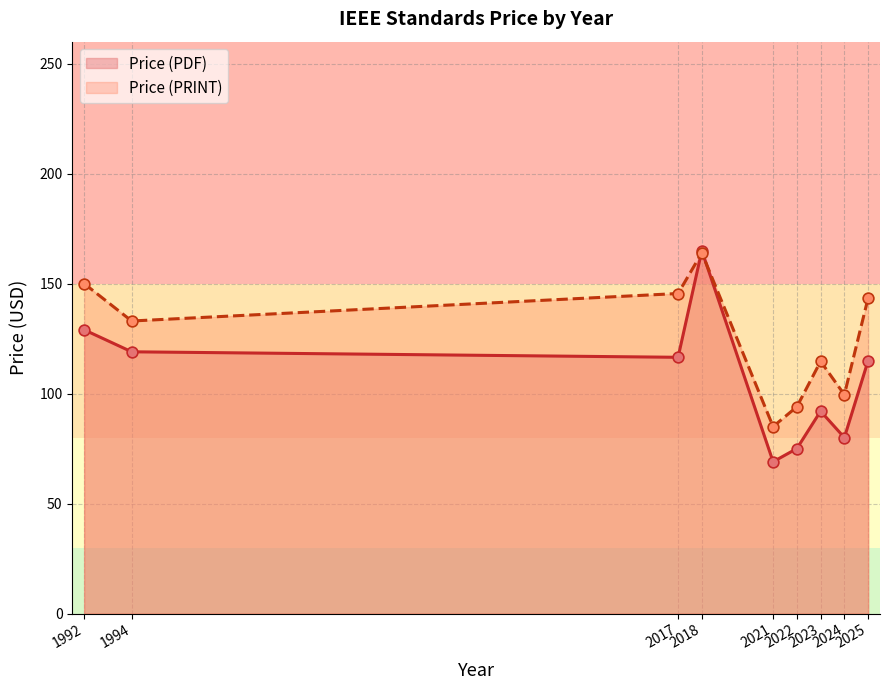

Which series has the largest total across all categories?

Price (PRINT)